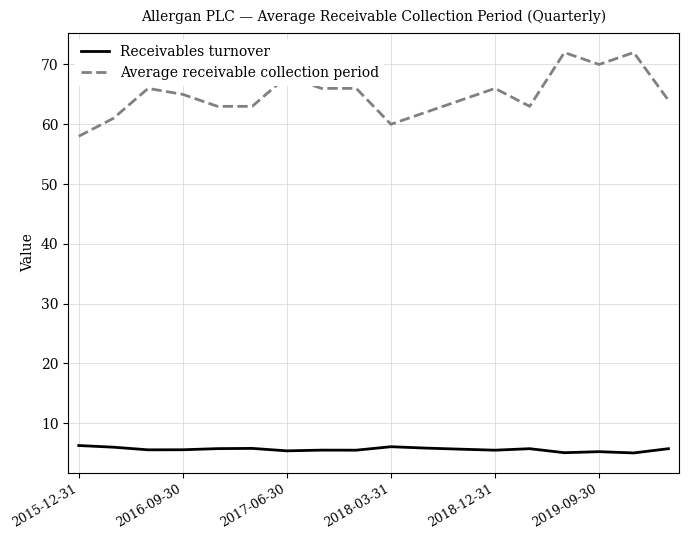

Which series has the largest range (max minus min)?

Average receivable collection period